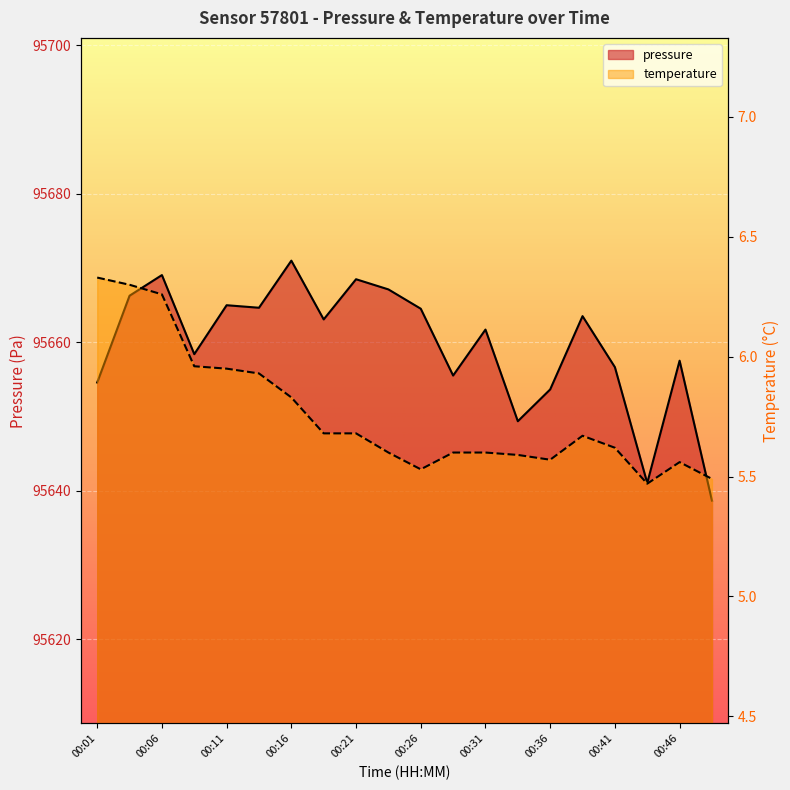

Reading left to right, what are all the values shown in this chart?

pressure: 95654.6	95666.3	95669.1	95658.4	95665.0	95664.7	95671.0	95663.1	95668.5	95667.1	95664.5	95655.5	95661.7	95649.4	95653.7	95663.5	95656.7	95641.1	95657.5	95638.7
temperature: 6.3	6.3	6.3	6.0	6.0	5.9	5.8	5.7	5.7	5.6	5.5	5.6	5.6	5.6	5.6	5.7	5.6	5.5	5.6	5.5